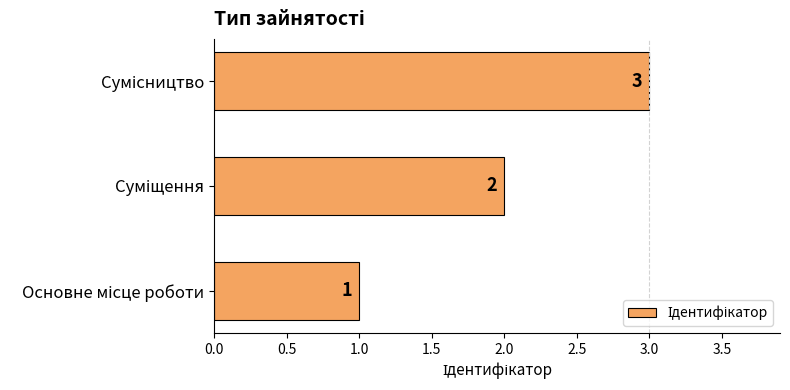

Are the bars horizontal?

Yes